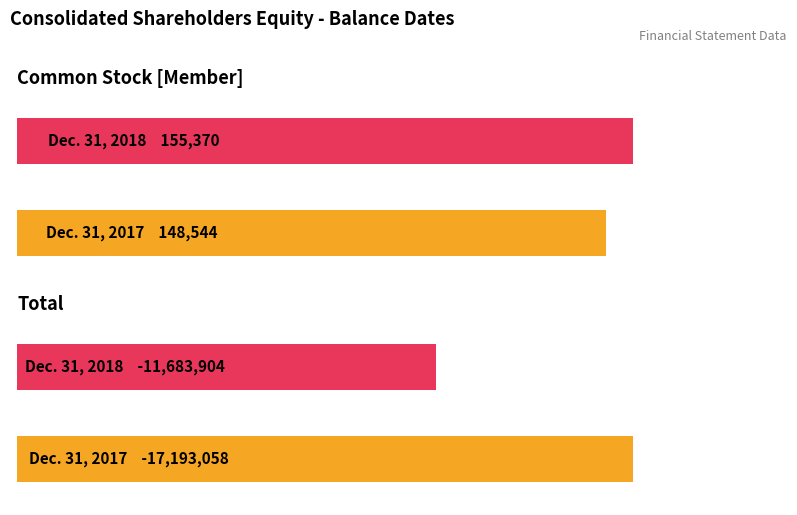

What is the spread (max minus min) of values at Dec. 31, 2017?

17341602